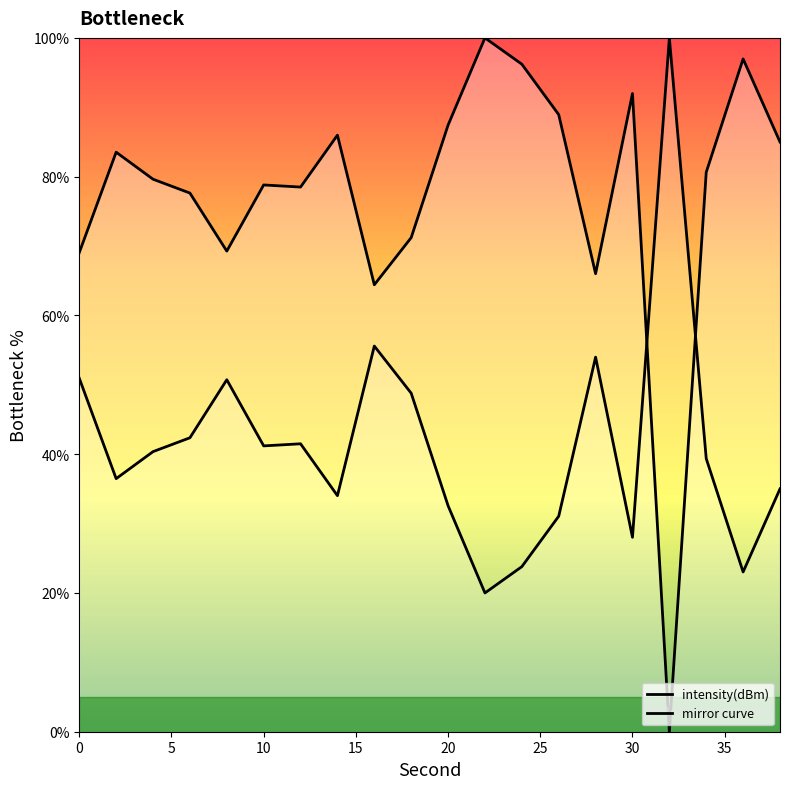

How many values exceed 80?

10